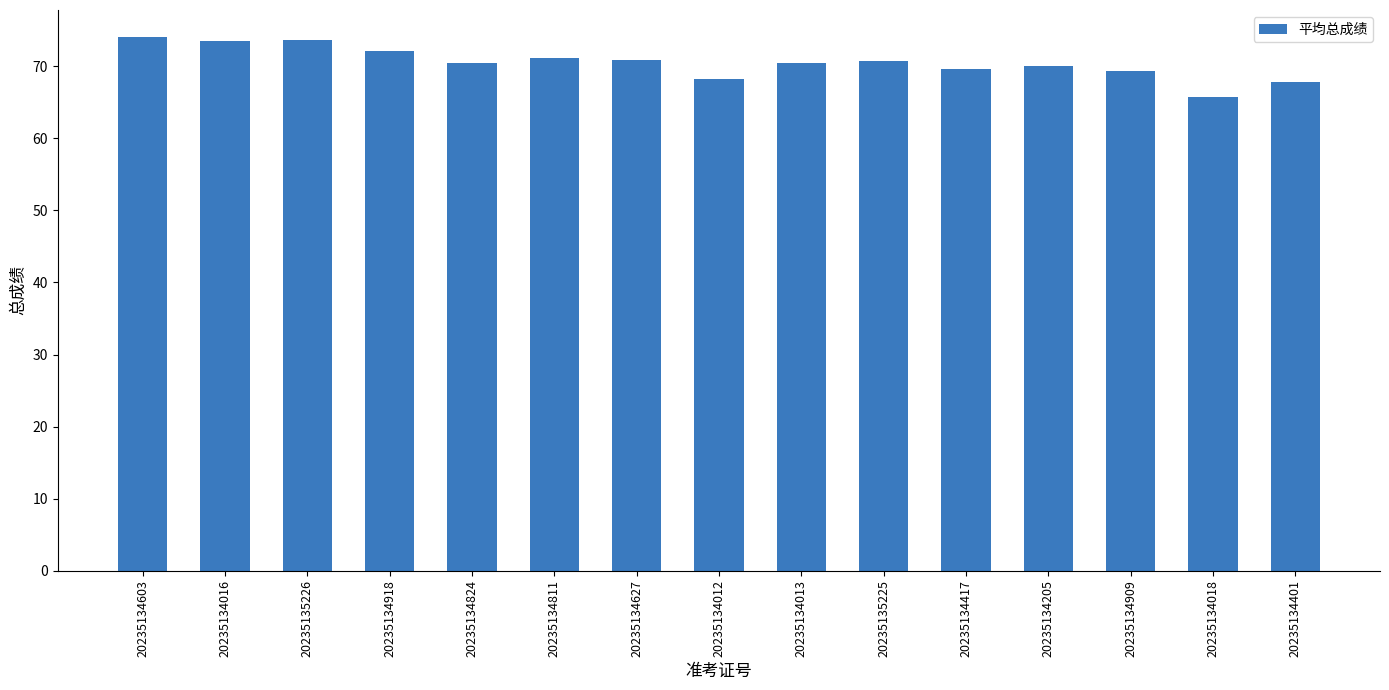

The value at 20235134018 is 34.7. True or false?

False